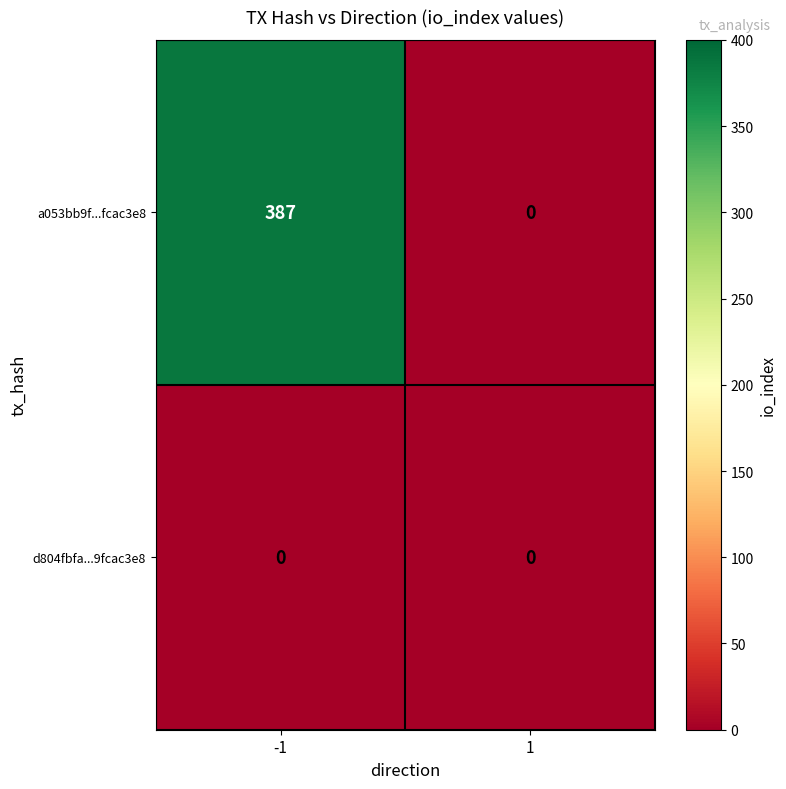

What is the greatest value displayed?

387